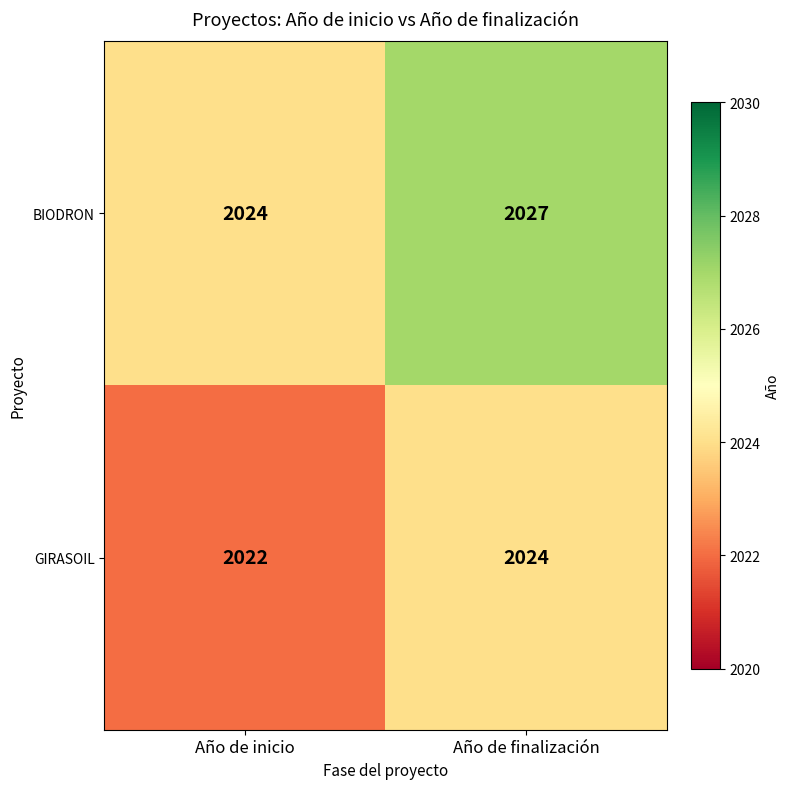

What is the maximum value for GIRASOIL?

2024